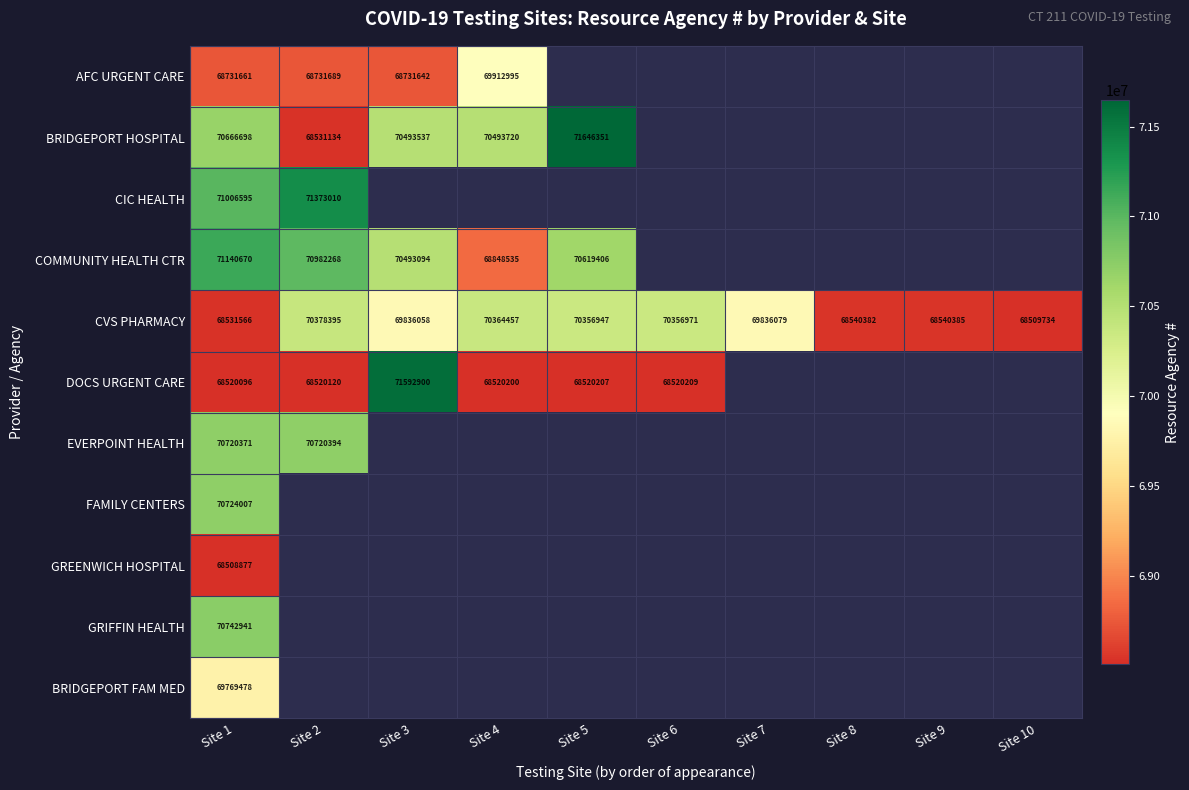

True or false: EVERPOINT HEALTH has a value of 70720394 at Site 2.

True